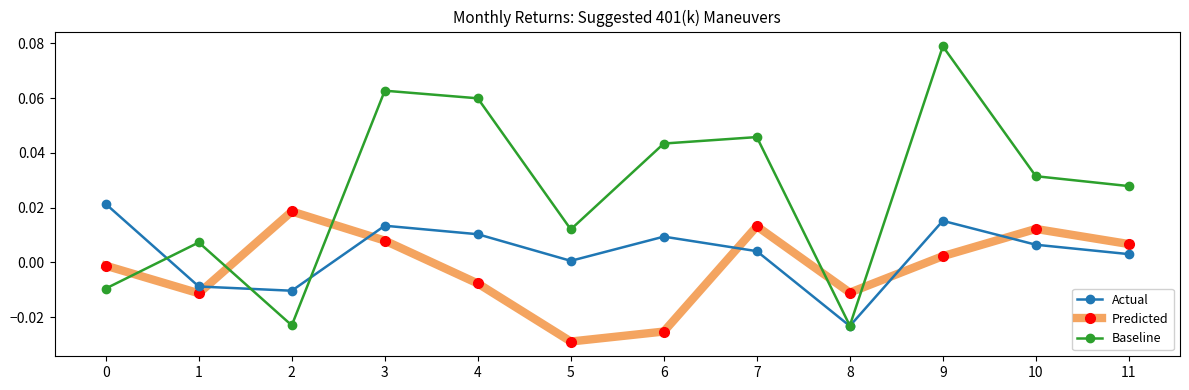

Between 4 and 11, which series saw the biggest shift?

Baseline